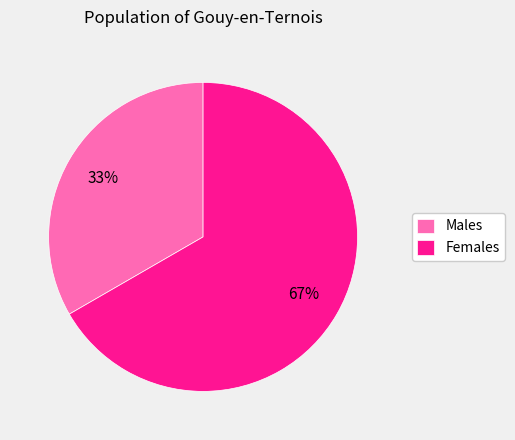

How many slices are in this pie chart?

2